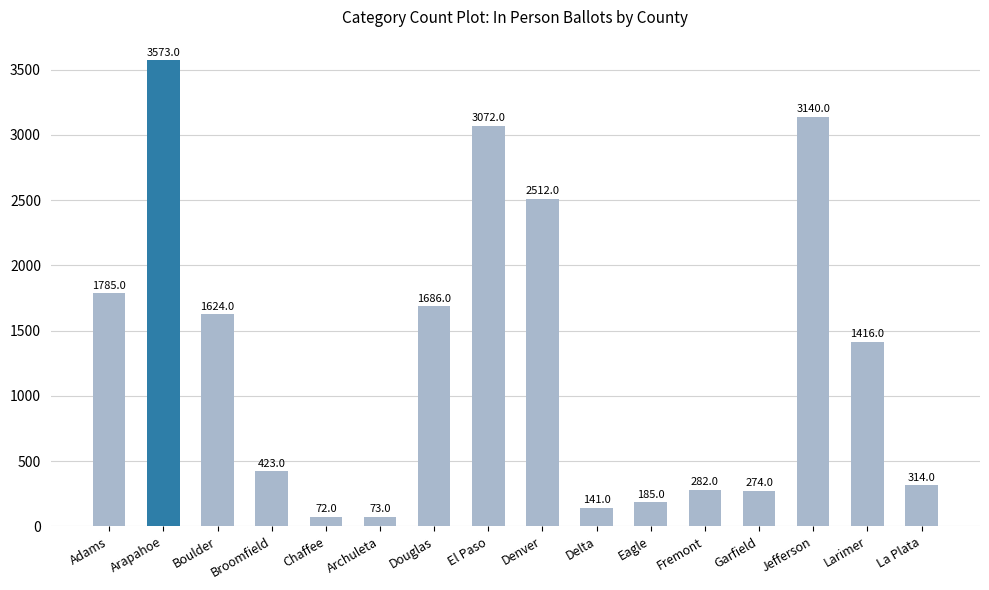

What is the difference between the second highest and second lowest values?

3067